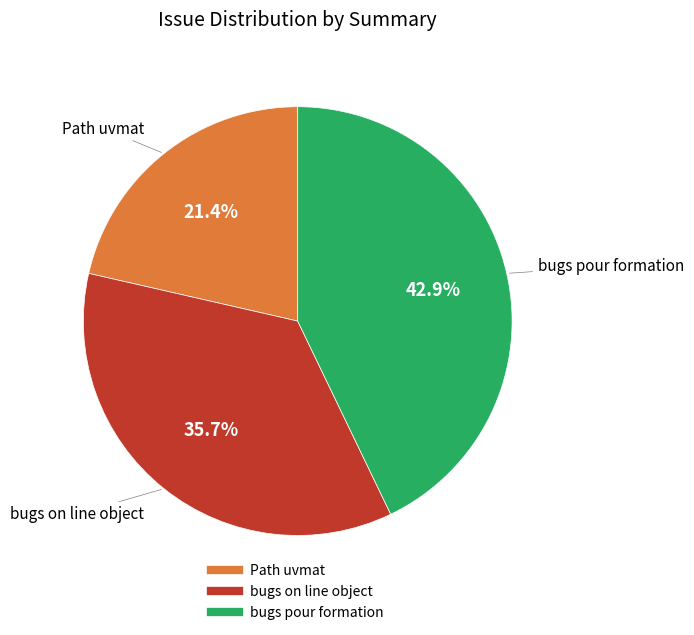

Is there a majority slice in this chart?

No